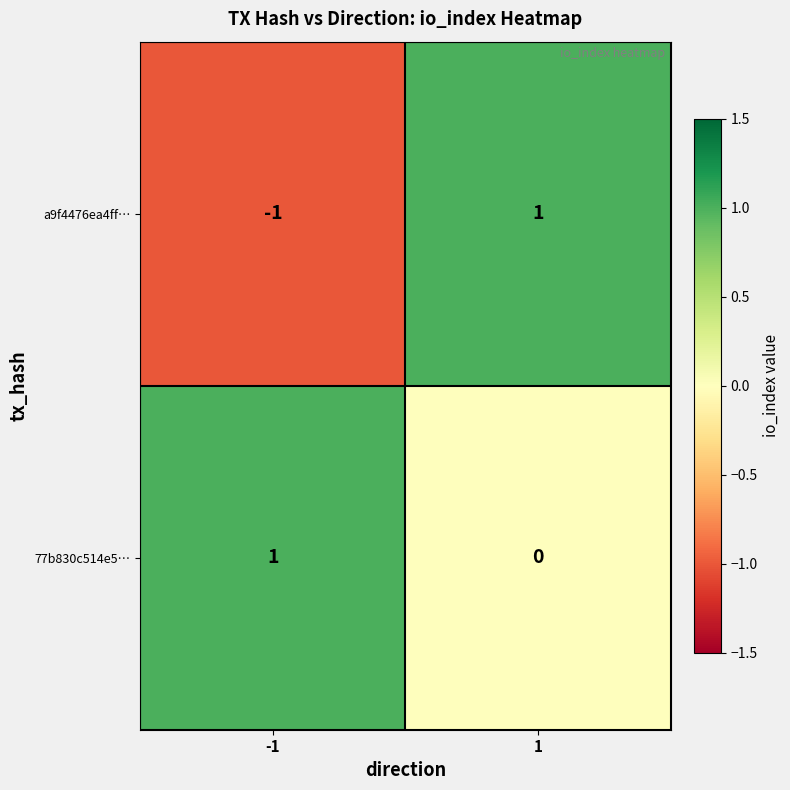

Reading left to right, transcribe all the data shown in this chart.

a9f4476ea4ff…: -1	1
77b830c514e5…: 1	0